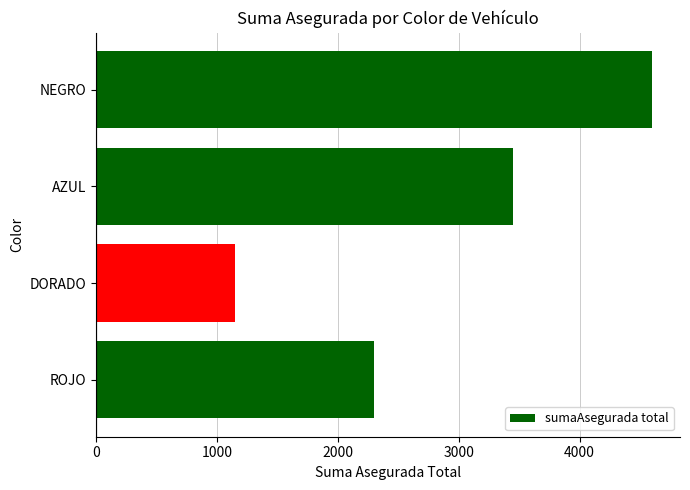

What is the greatest value displayed?

4600